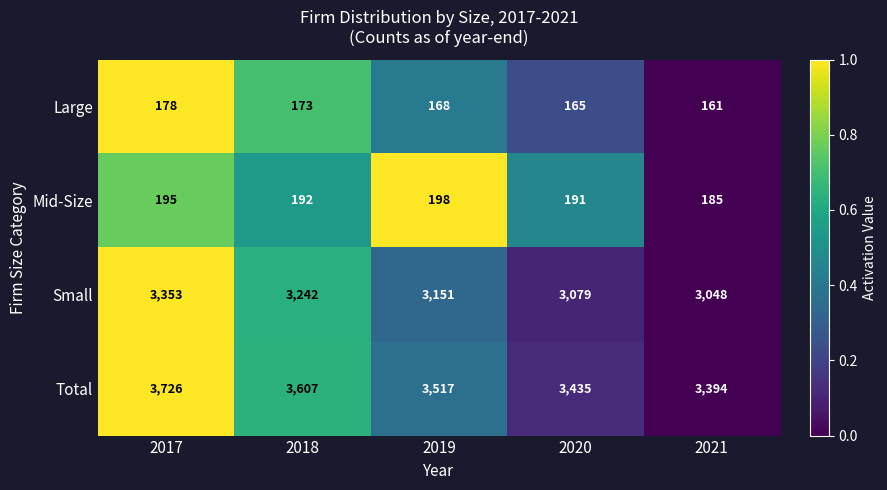

What is the sum of all Large values?

845